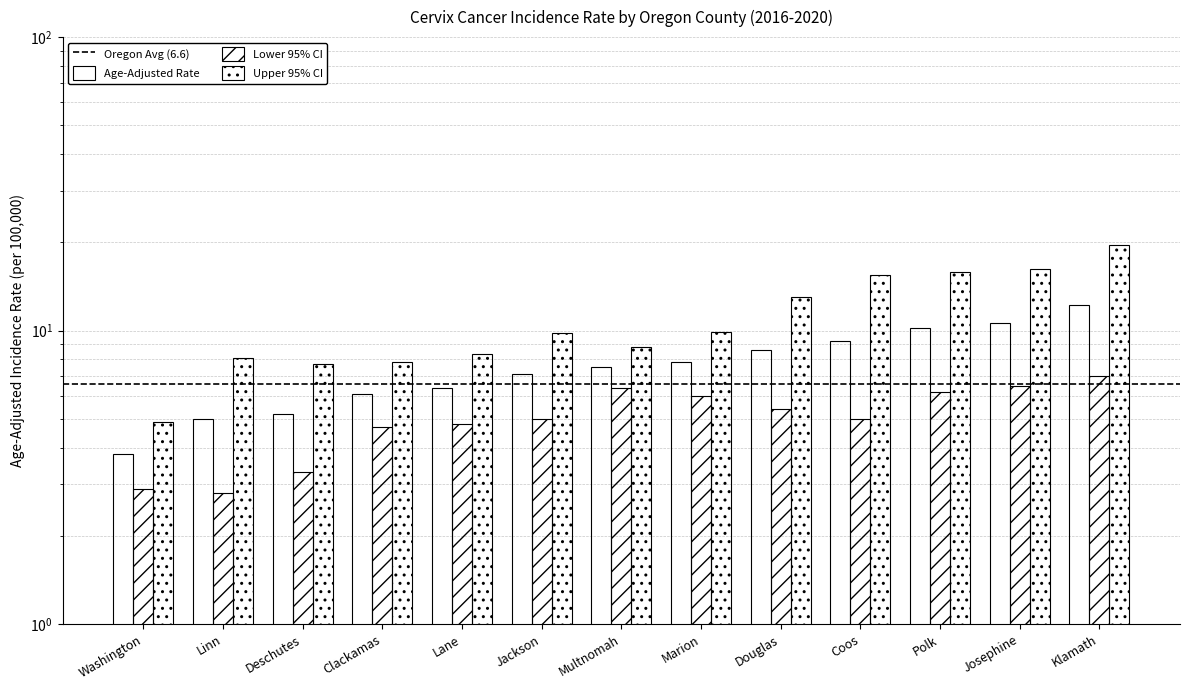

What is the sum of all Age-Adjusted Rate values?

99.7